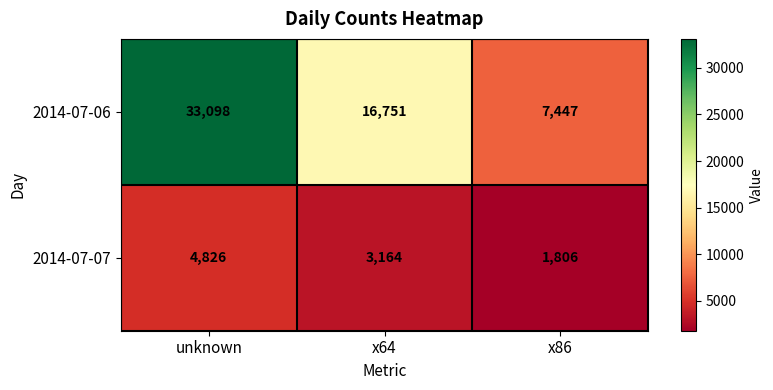

At how many categories does at least one series exceed 18555?

1